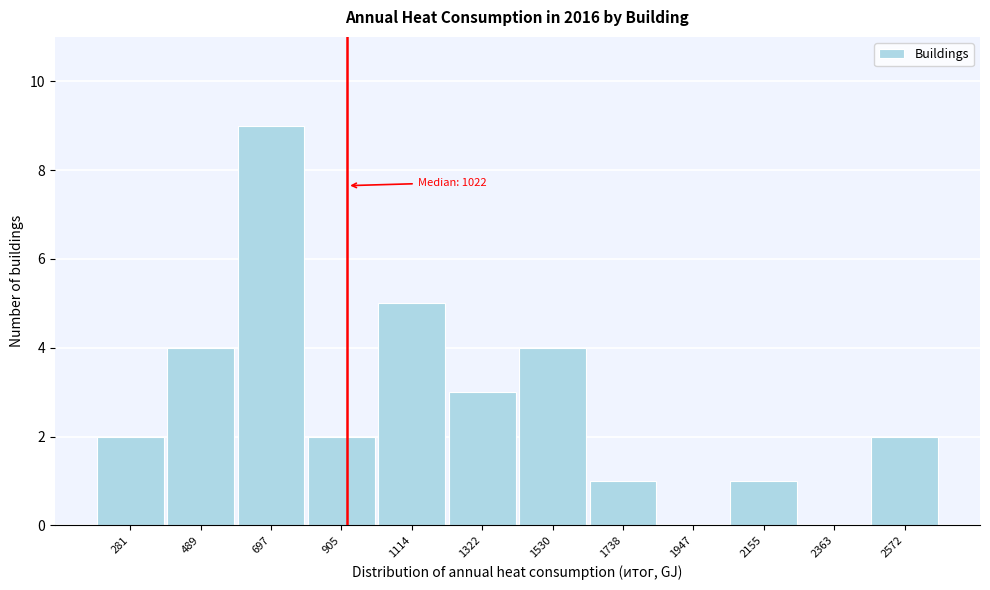

Reading left to right, transcribe all the data shown in this chart.

281=2	489=4	697=9	905=2	1114=5	1322=3	1530=4	1738=1	1947=0	2155=1	2363=0	2572=2